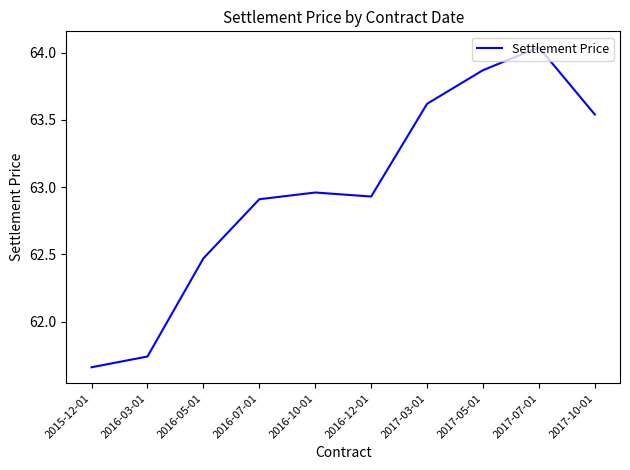

The value at 2015-12-01 is 90.0. True or false?

False